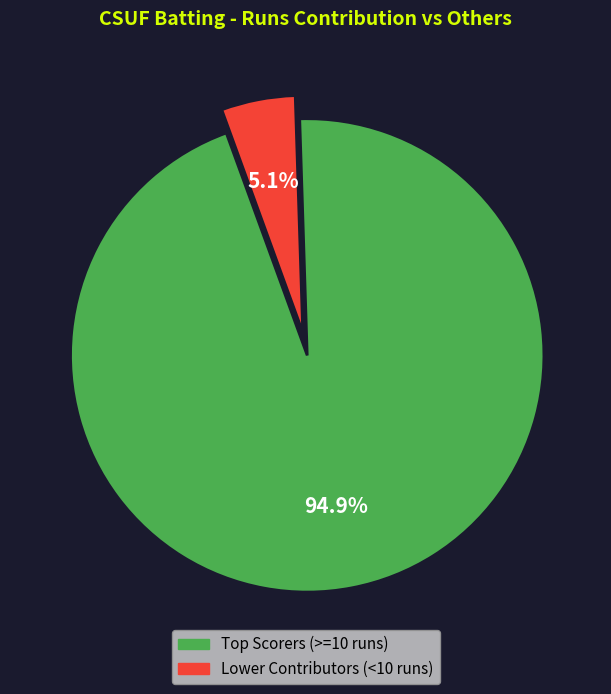

Does any single category account for the majority?

Yes